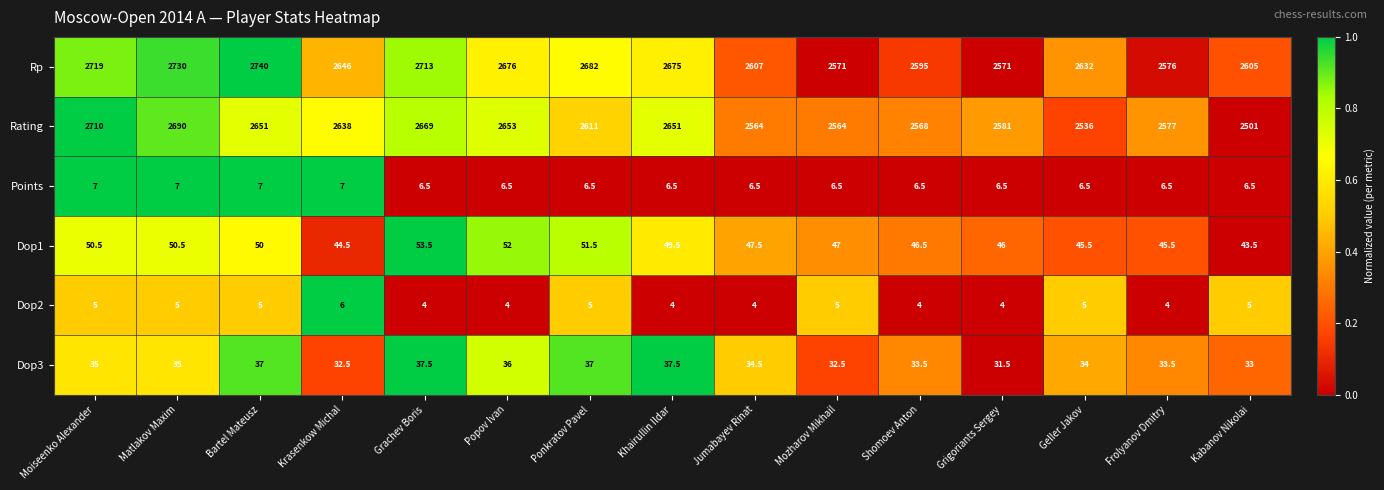

Which series changed the most between Popov Ivan and Shomoev Anton?

Rating